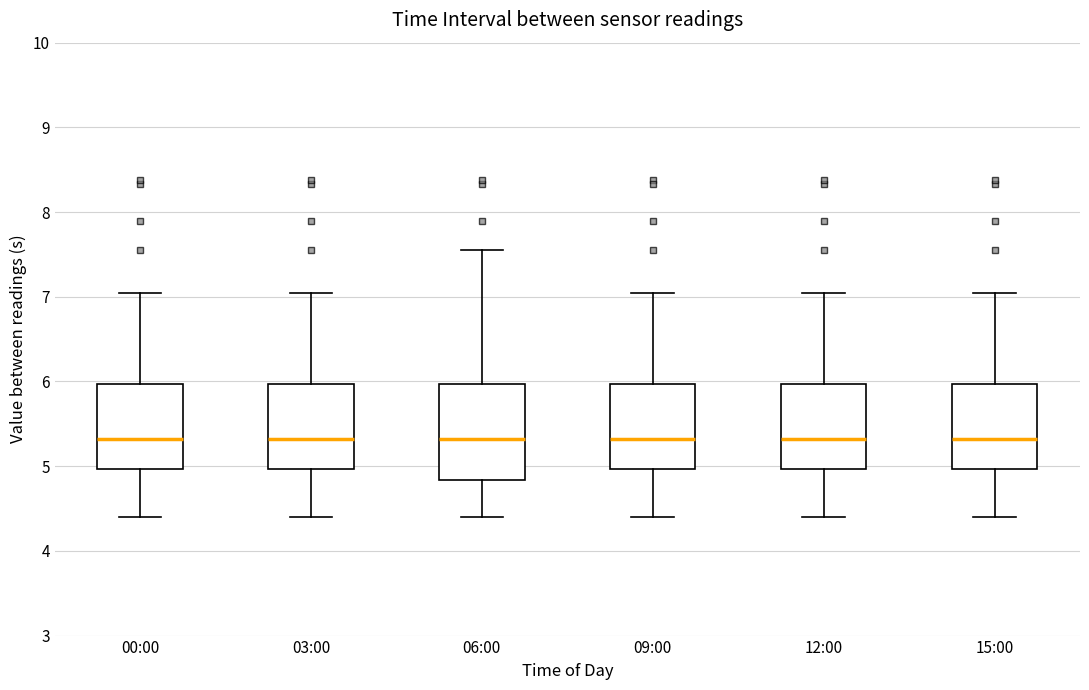

Reading left to right, transcribe this box plot: for each box, give where its median line is, the range the box spans, and where its two whiskers end, as read against the y-axis. The values are not printed on the chart, so give them approximately, as read against the axis.

00:00: median 5.3, box 5.0 to 6.0, whiskers 4.4 to 7.1
03:00: median 5.3, box 5.0 to 6.0, whiskers 4.4 to 7.1
06:00: median 5.3, box 4.8 to 6.0, whiskers 4.4 to 7.6
09:00: median 5.3, box 5.0 to 6.0, whiskers 4.4 to 7.1
12:00: median 5.3, box 5.0 to 6.0, whiskers 4.4 to 7.1
15:00: median 5.3, box 5.0 to 6.0, whiskers 4.4 to 7.1